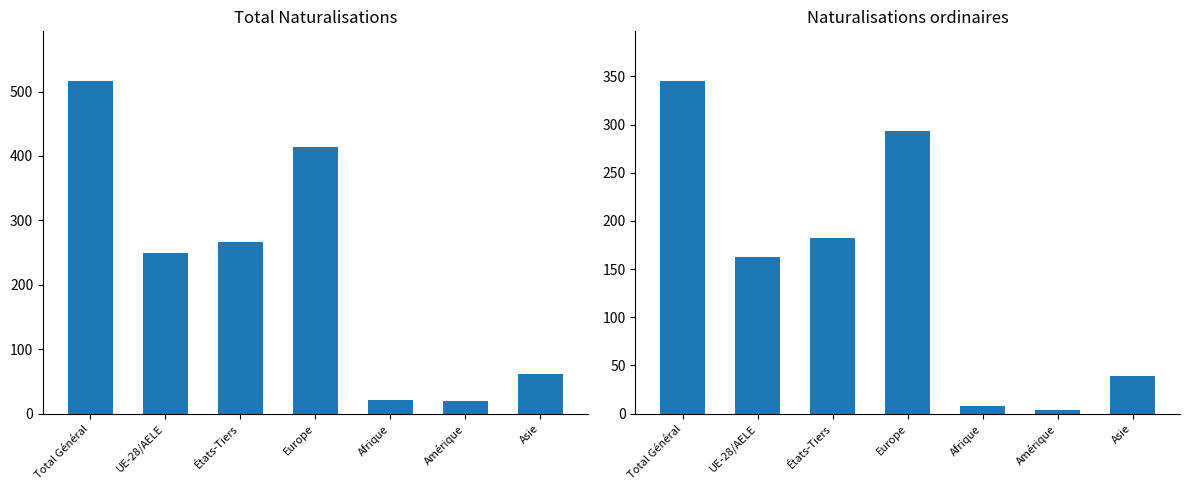

What is the label of the 5th bar from the left?

Afrique